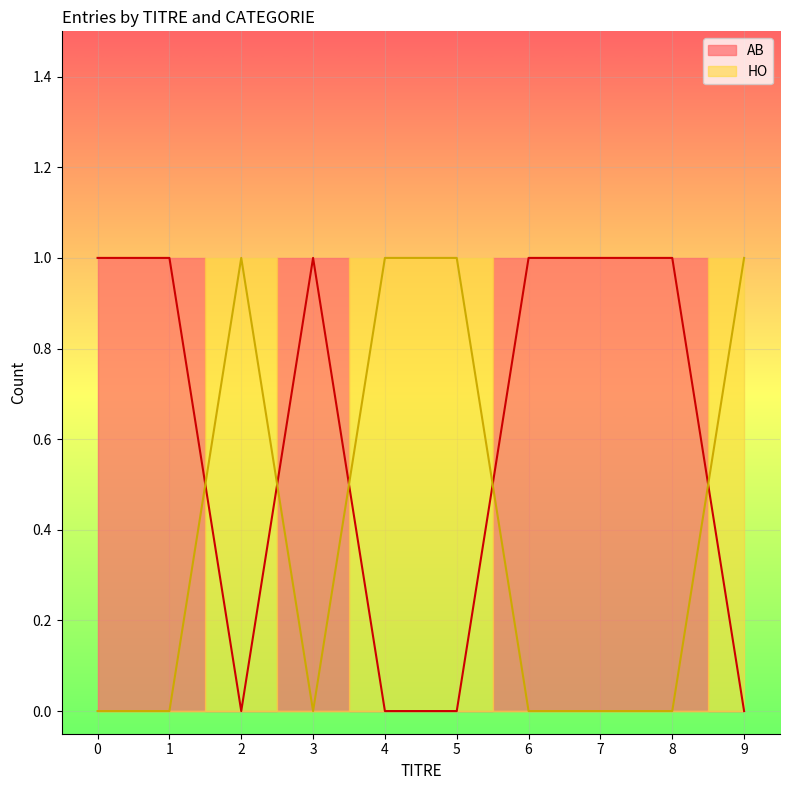

In HO_count, how many points are lower than both neighbors (excluding endpoints)?

1